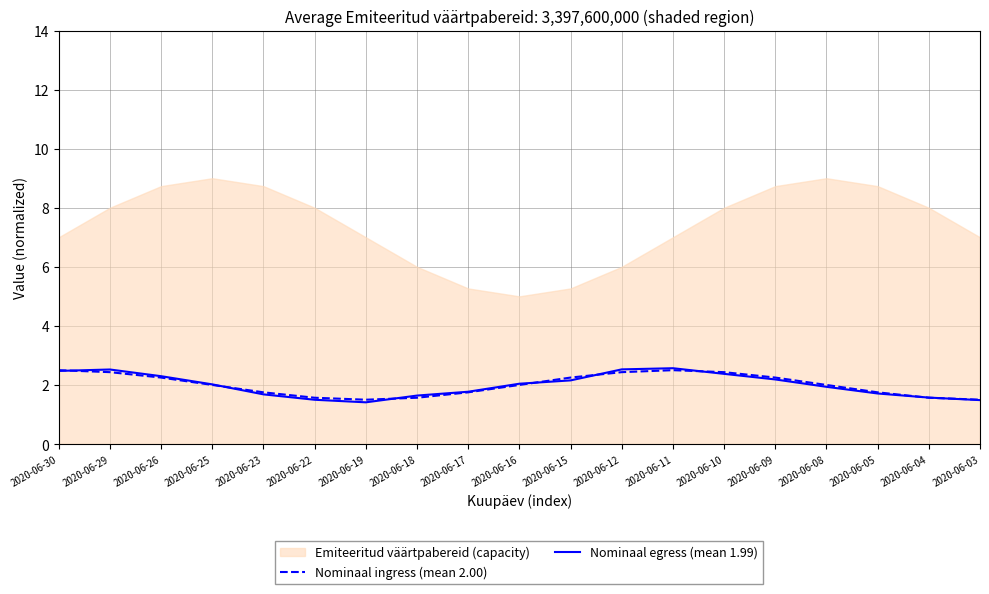

At how many categories does at least one series exceed 2?

11